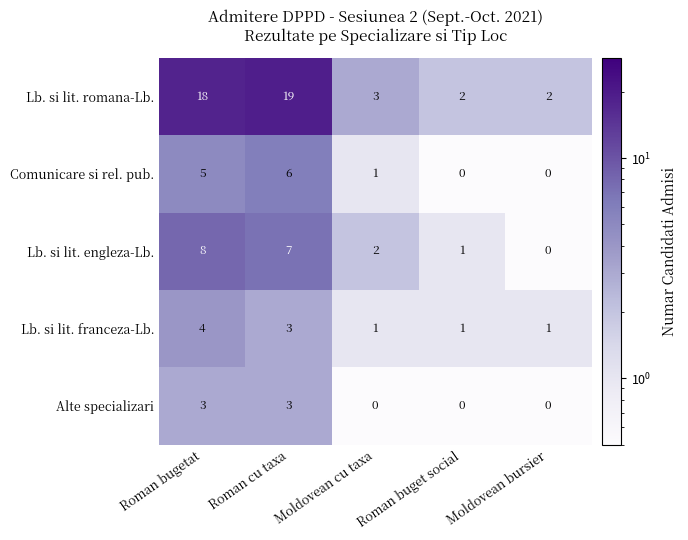

What is the average value of the Lb. si lit. romana-Lb. series?

9